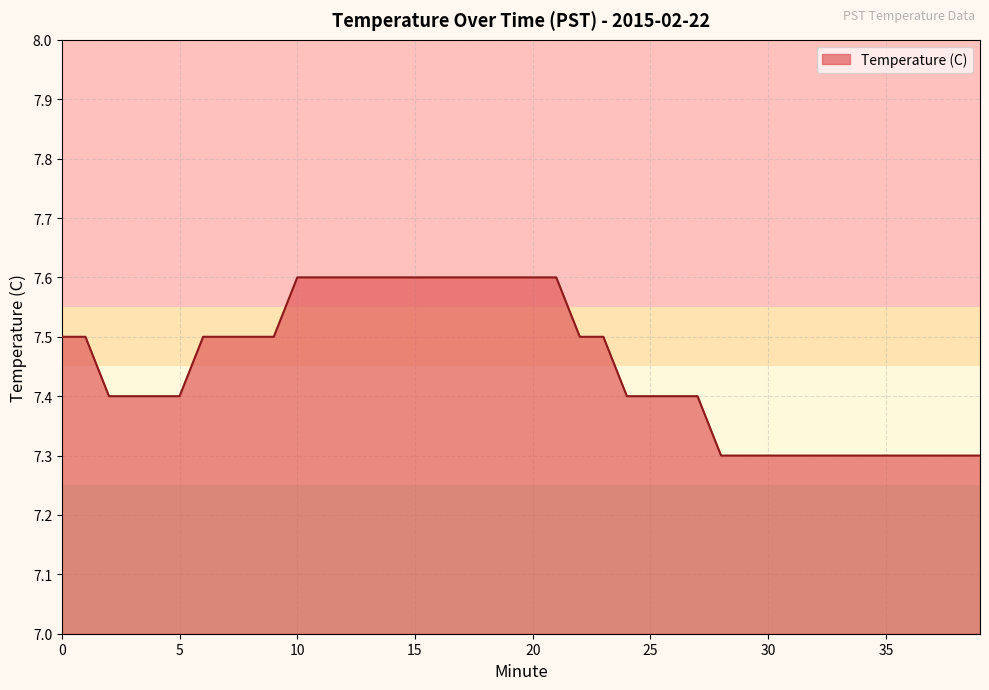

What is the smallest value displayed?

7.3